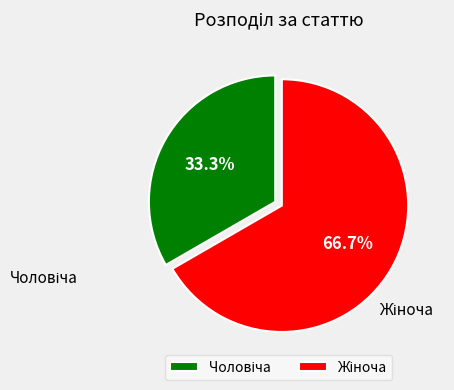

Does any single category account for the majority?

Yes